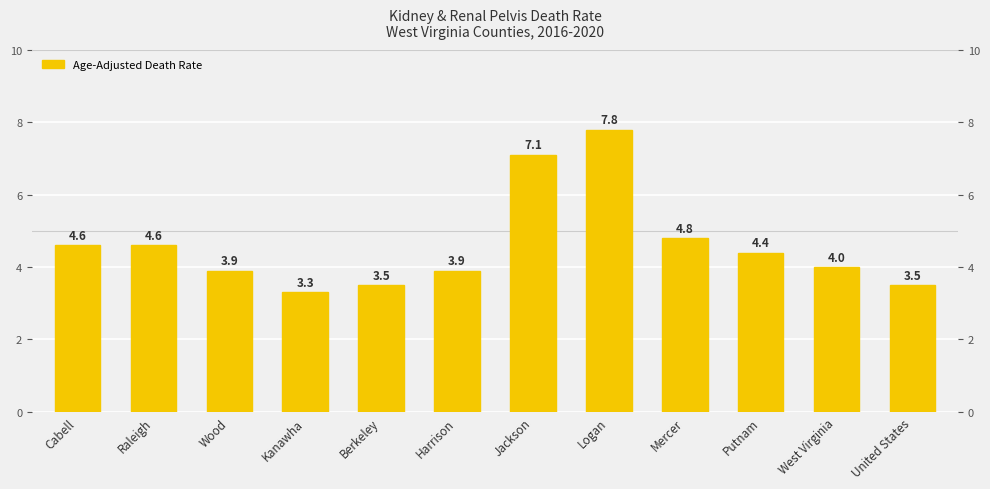

At which category does the chart reach its peak across all series?

Logan